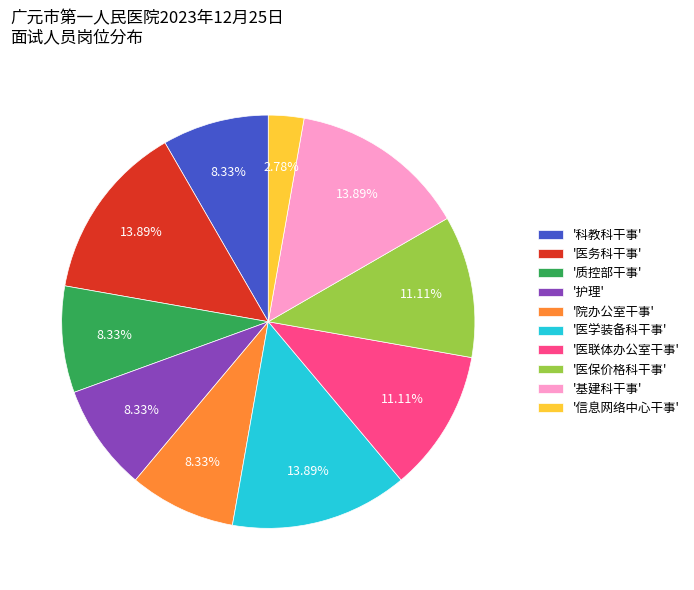

Do '医联体办公室干事' and '院办公室干事' together represent more than half of the pie?

No